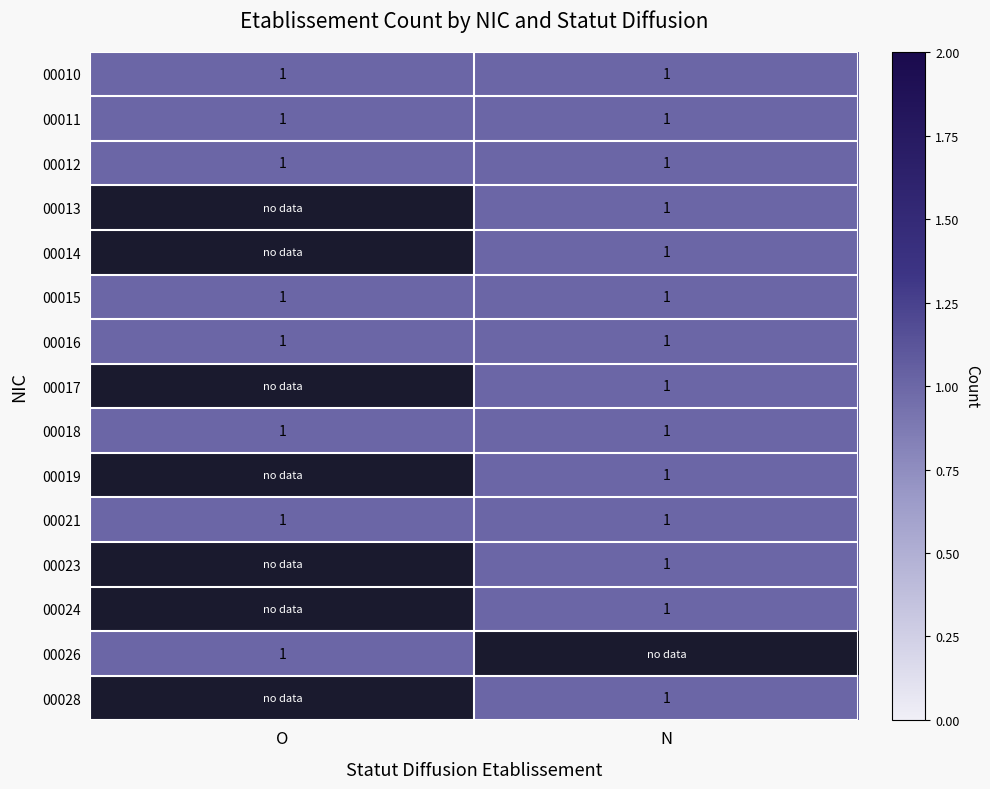

At how many categories does at least one series exceed 0?

2